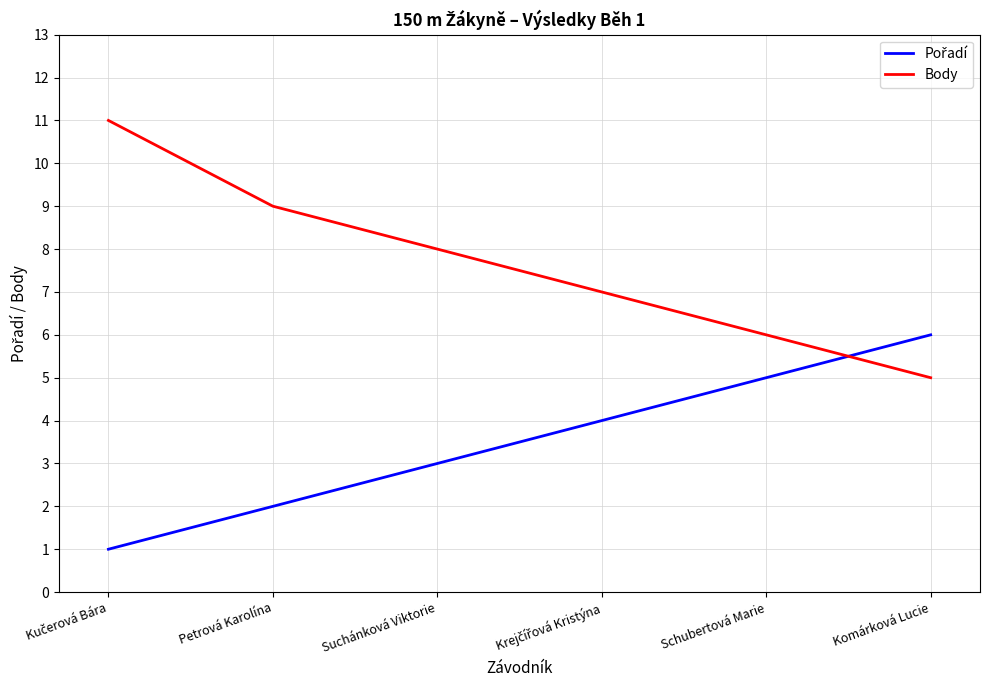

What position from the left is Komárková Lucie?

6